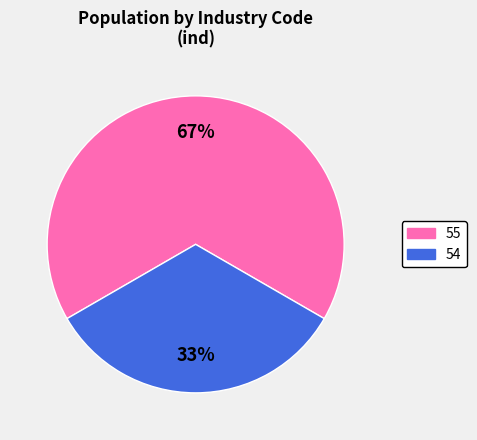

To the nearest percent, what is the average slice percentage?

50%